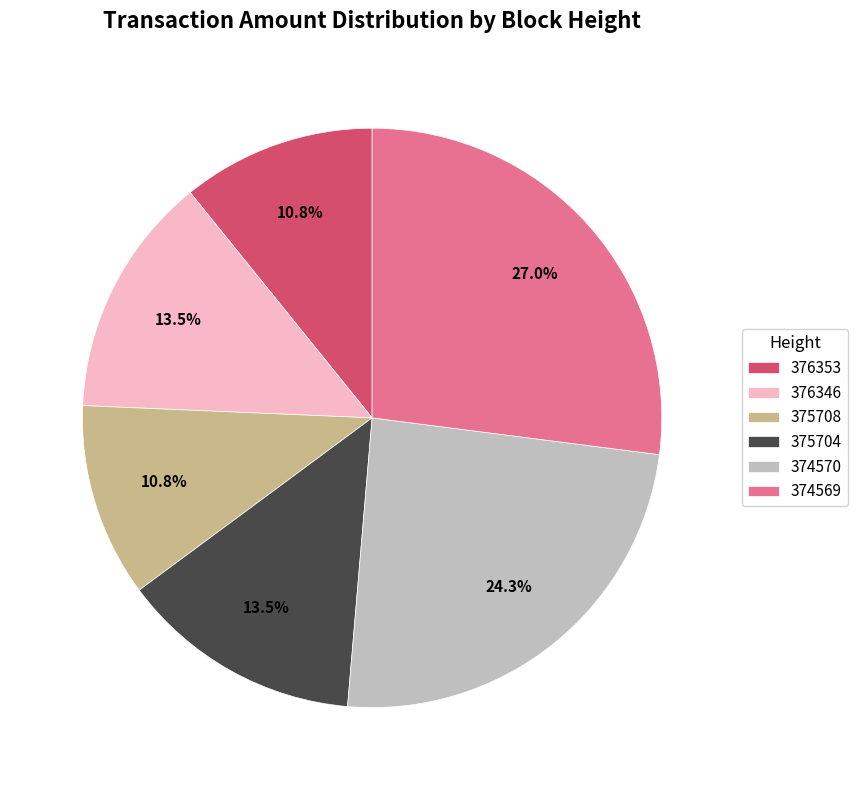

Is it true that 376353 is 11% of the pie?

True